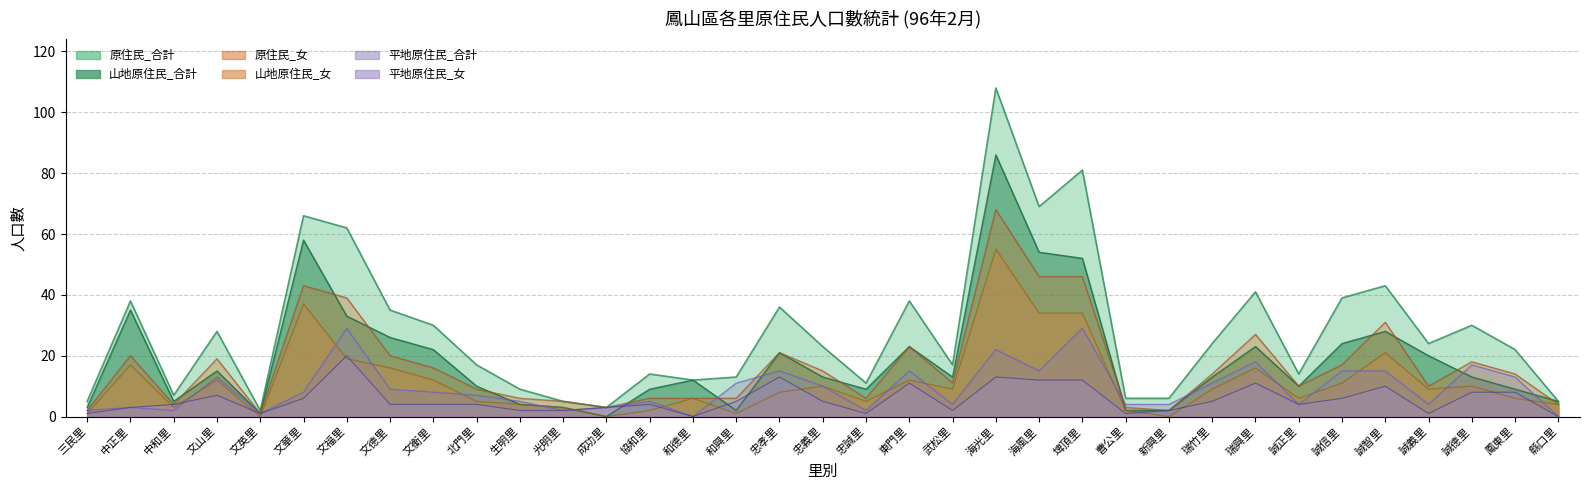

At how many categories does at least one series exceed 53?

5